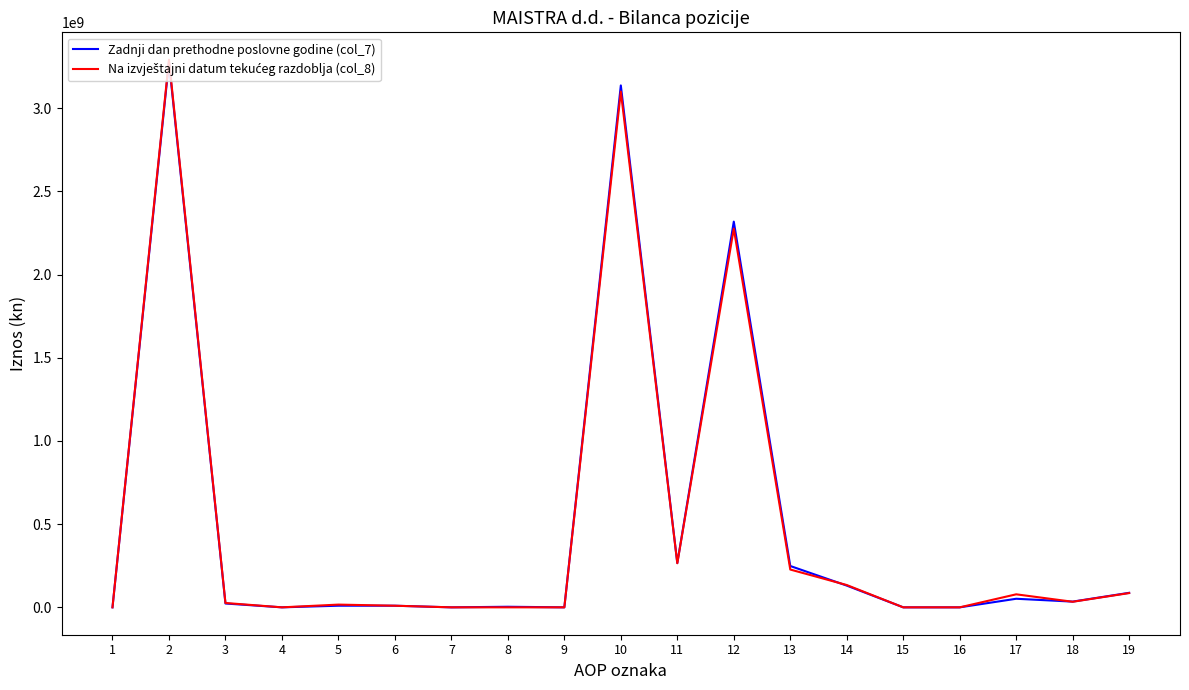

At how many categories does at least one series exceed 3094612668?

2